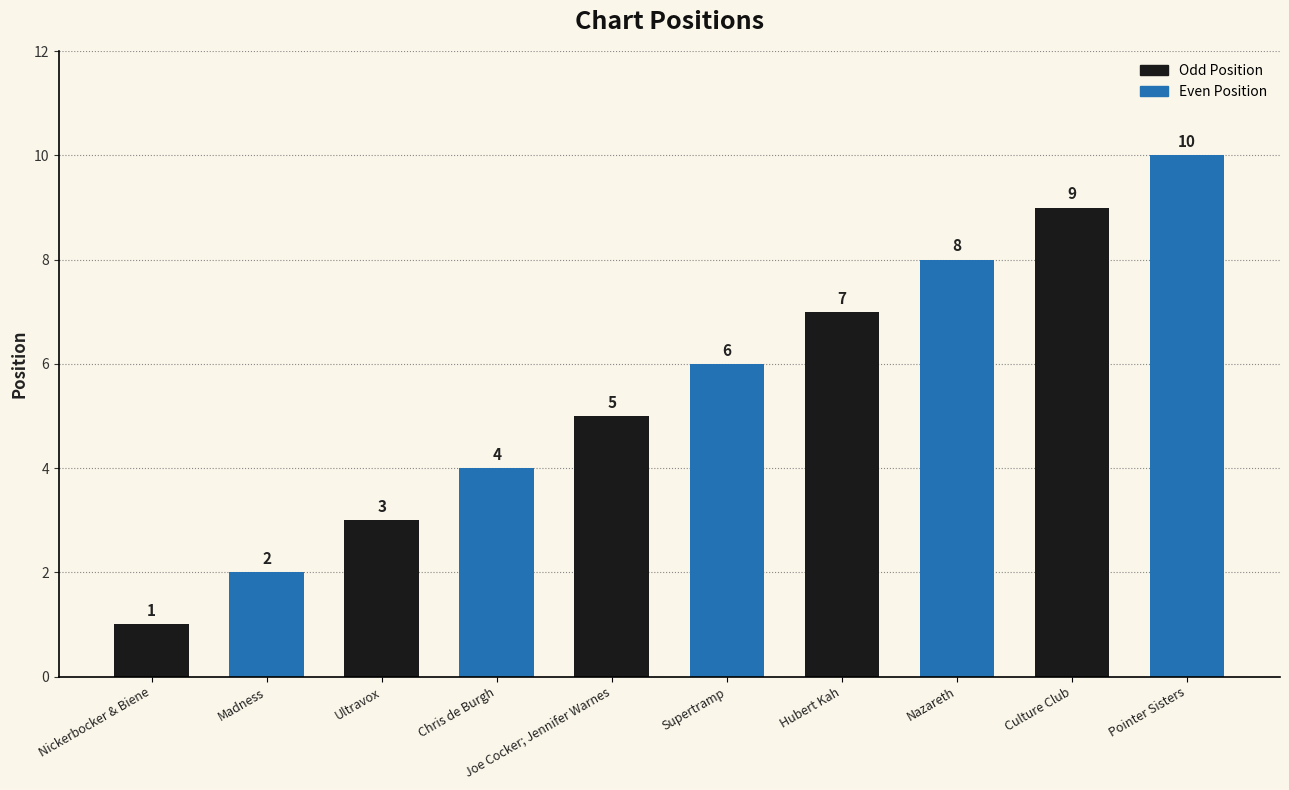

What is the greatest value displayed?

10